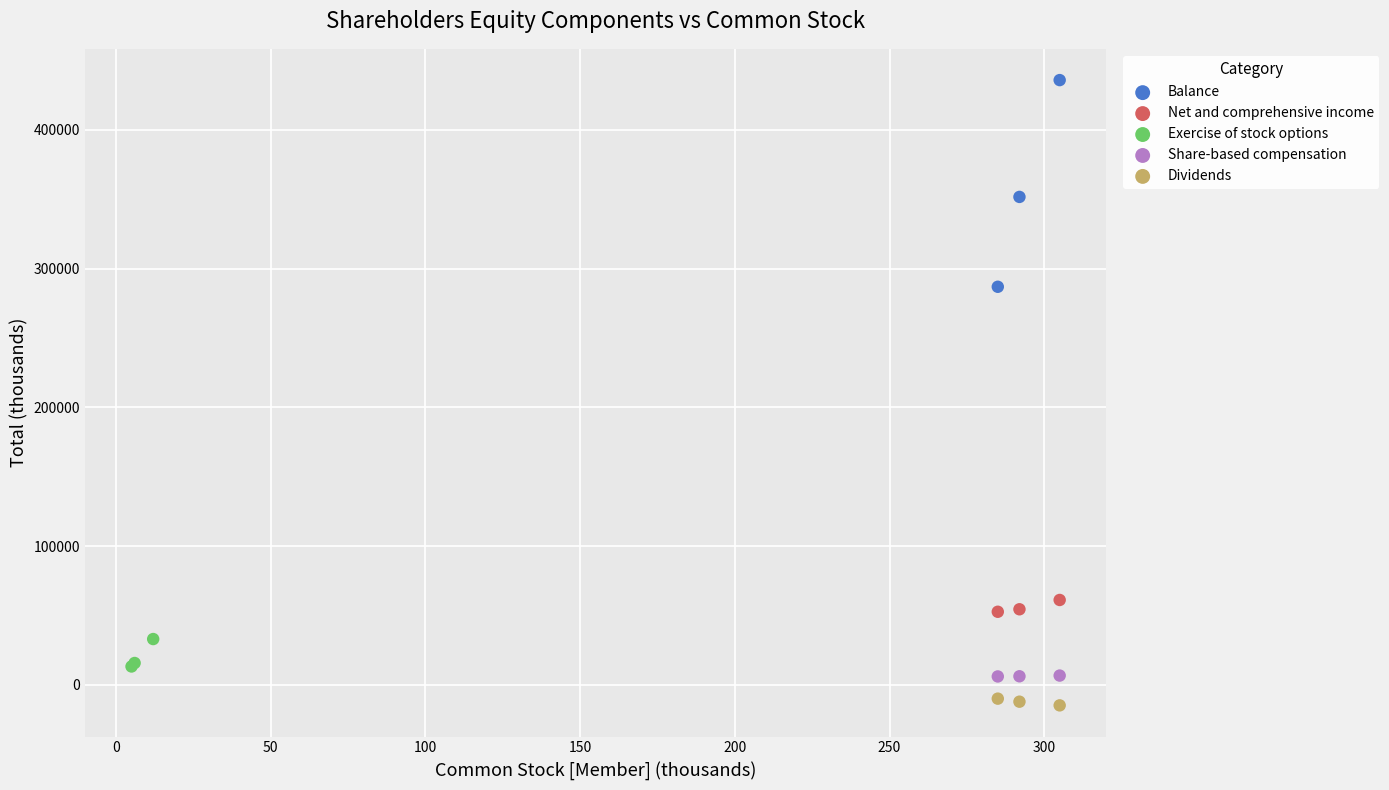

What are all the series names shown in the legend?

Balance, Net and comprehensive income, Exercise of stock options, Share-based compensation, Dividends